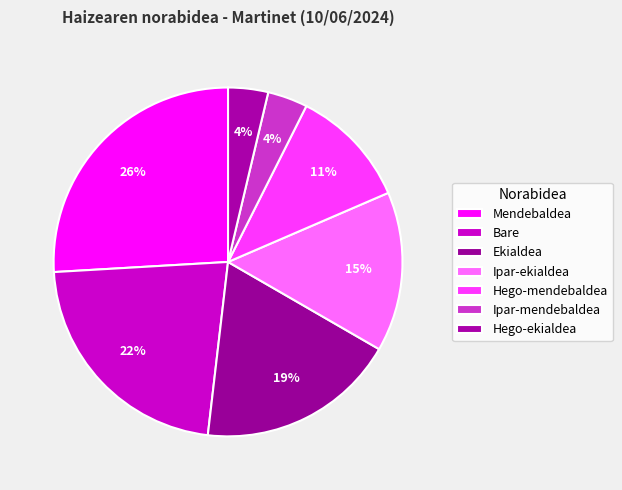

How many segments does this pie chart have?

7